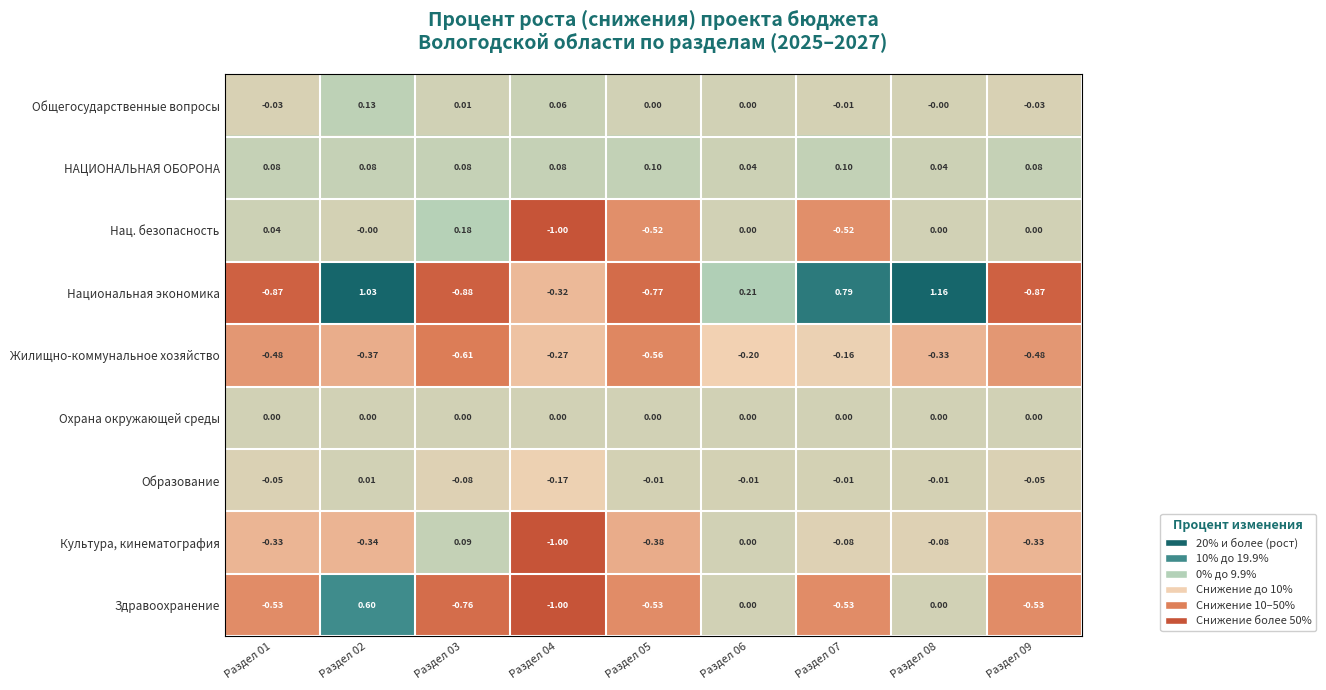

Is the value of НАЦИОНАЛЬНАЯ ОБОРОНА at Раздел 09 greater than the value of Жилищно-коммунальное хозяйство at Раздел 02?

Yes